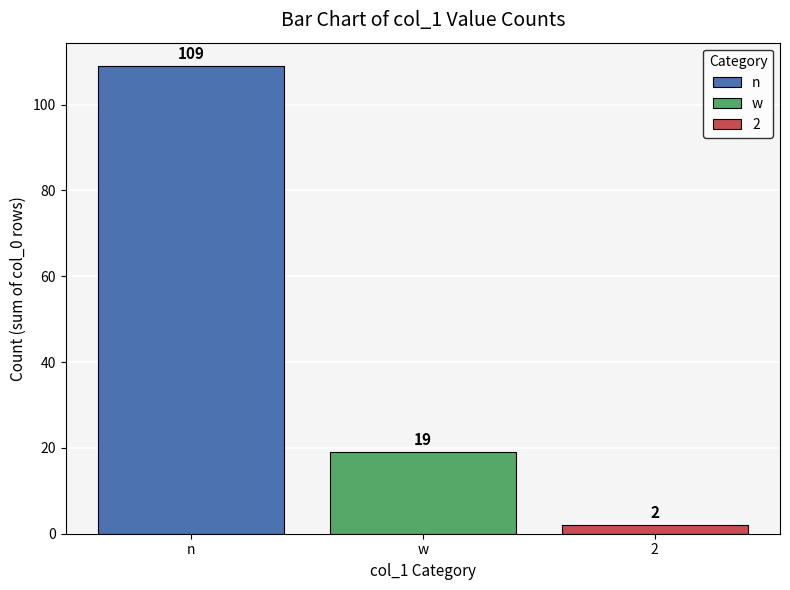

Does the chart contain stacked bars?

No